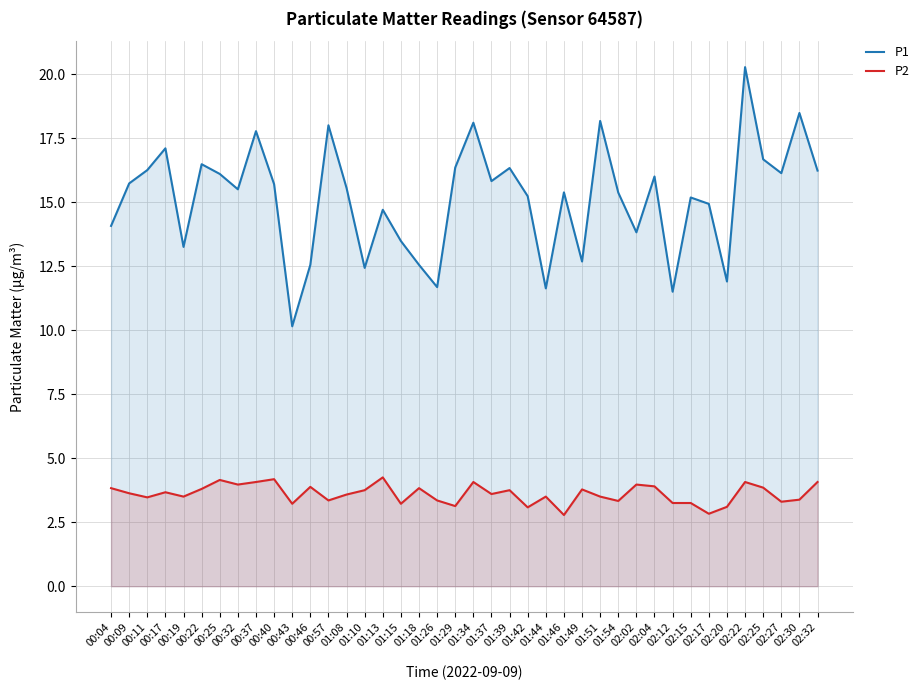

Reading right to left, what are all the values shown in this chart?

P1: 02:32=16.2	02:30=18.5	02:27=16.1	02:25=16.7	02:22=20.3	02:20=11.9	02:17=14.9	02:15=15.2	02:12=11.5	02:04=16.0	02:02=13.8	01:54=15.4	01:51=18.2	01:49=12.7	01:46=15.4	01:44=11.6	01:42=15.2	01:39=16.3	01:37=15.8	01:34=18.1	01:29=16.4	01:26=11.7	01:18=12.6	01:15=13.5	01:13=14.7	01:10=12.4	01:08=15.6	00:57=18.0	00:46=12.6	00:43=10.2	00:40=15.7	00:37=17.8	00:32=15.5	00:25=16.1	00:22=16.5	00:19=13.2	00:17=17.1	00:11=16.2	00:09=15.7	00:04=14.1
P2: 02:32=4.1	02:30=3.4	02:27=3.3	02:25=3.9	02:22=4.1	02:20=3.1	02:17=2.8	02:15=3.2	02:12=3.2	02:04=3.9	02:02=4.0	01:54=3.3	01:51=3.5	01:49=3.8	01:46=2.8	01:44=3.5	01:42=3.1	01:39=3.8	01:37=3.6	01:34=4.1	01:29=3.1	01:26=3.4	01:18=3.8	01:15=3.2	01:13=4.2	01:10=3.8	01:08=3.6	00:57=3.4	00:46=3.9	00:43=3.2	00:40=4.2	00:37=4.1	00:32=4.0	00:25=4.2	00:22=3.8	00:19=3.5	00:17=3.7	00:11=3.5	00:09=3.6	00:04=3.8